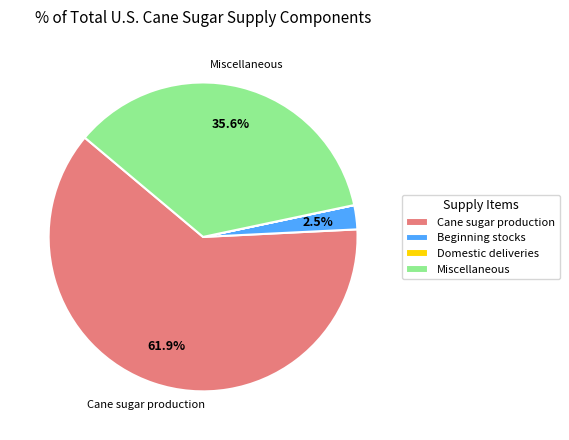

Between Beginning stocks and Cane sugar production, which is larger?

Cane sugar production